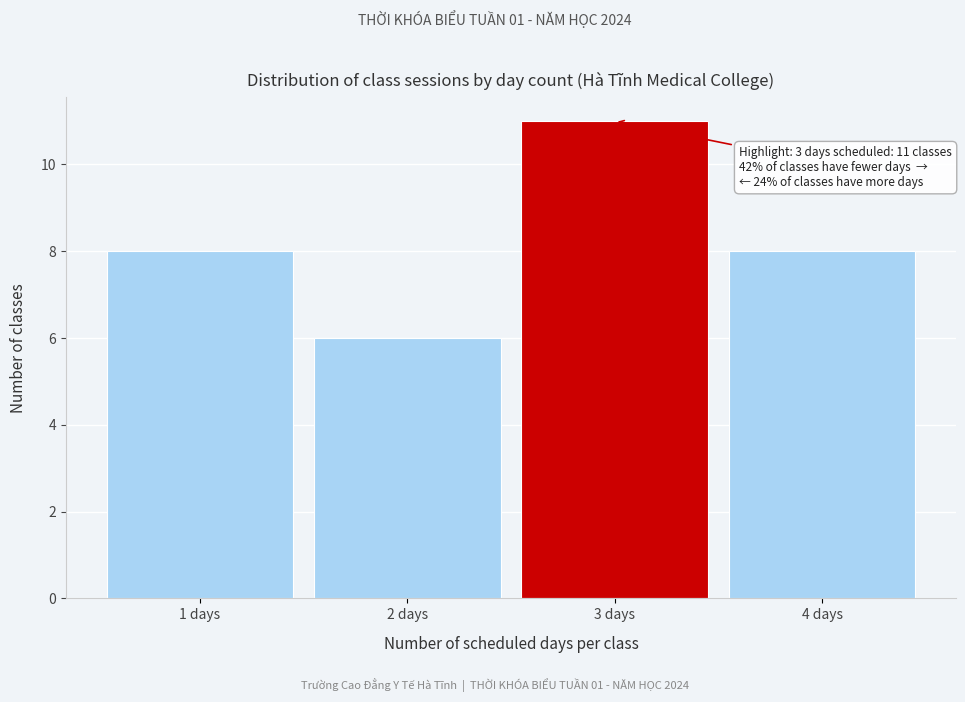

Reading left to right, list all the values displayed in this chart.

1 days=8	2 days=6	3 days=11	4 days=8